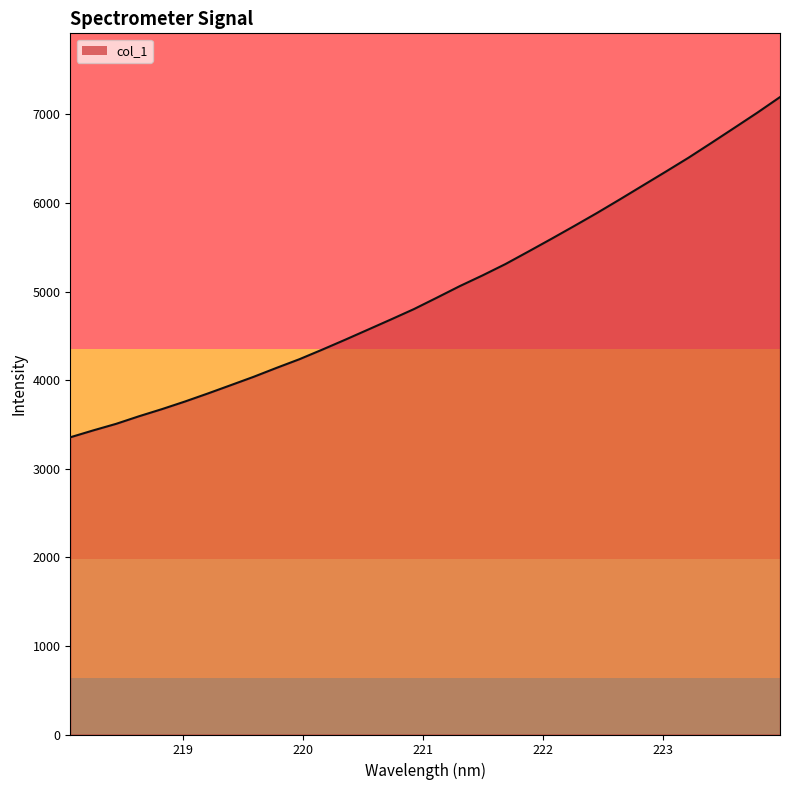

What is the minimum value shown in the chart?

3354.8